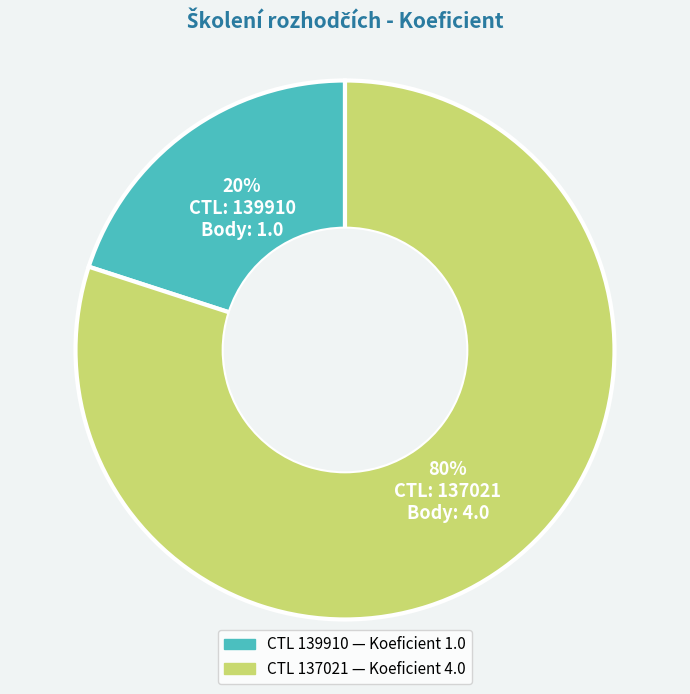

How many slices are in this pie chart?

2